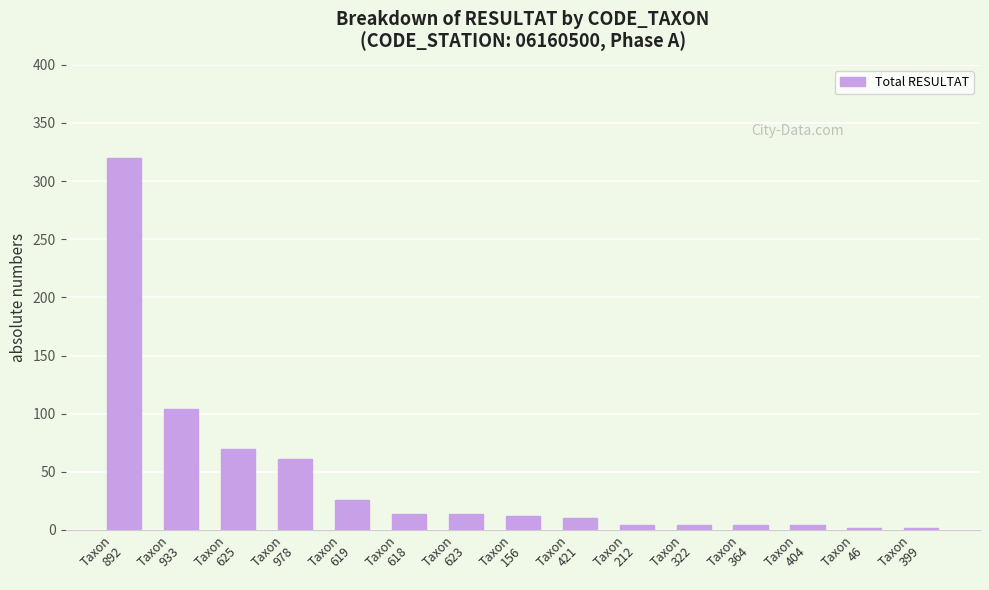

The value at Taxon
421 is 10. True or false?

True